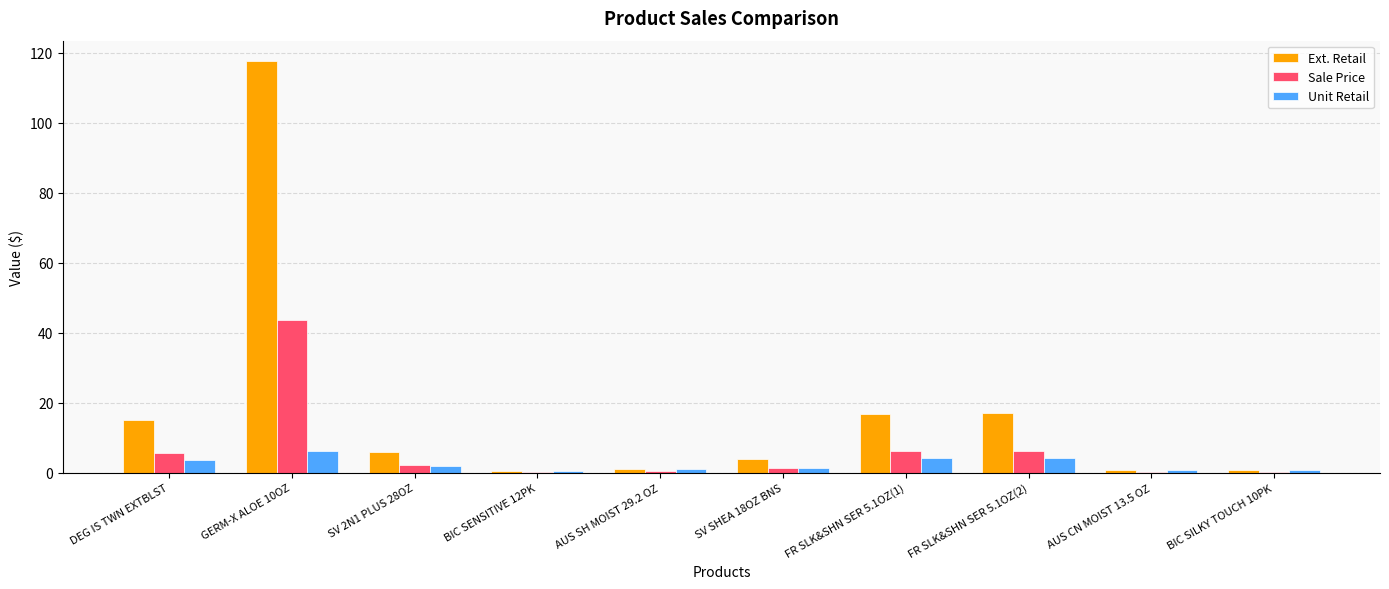

What is the sum of all Sale Price values?

66.4